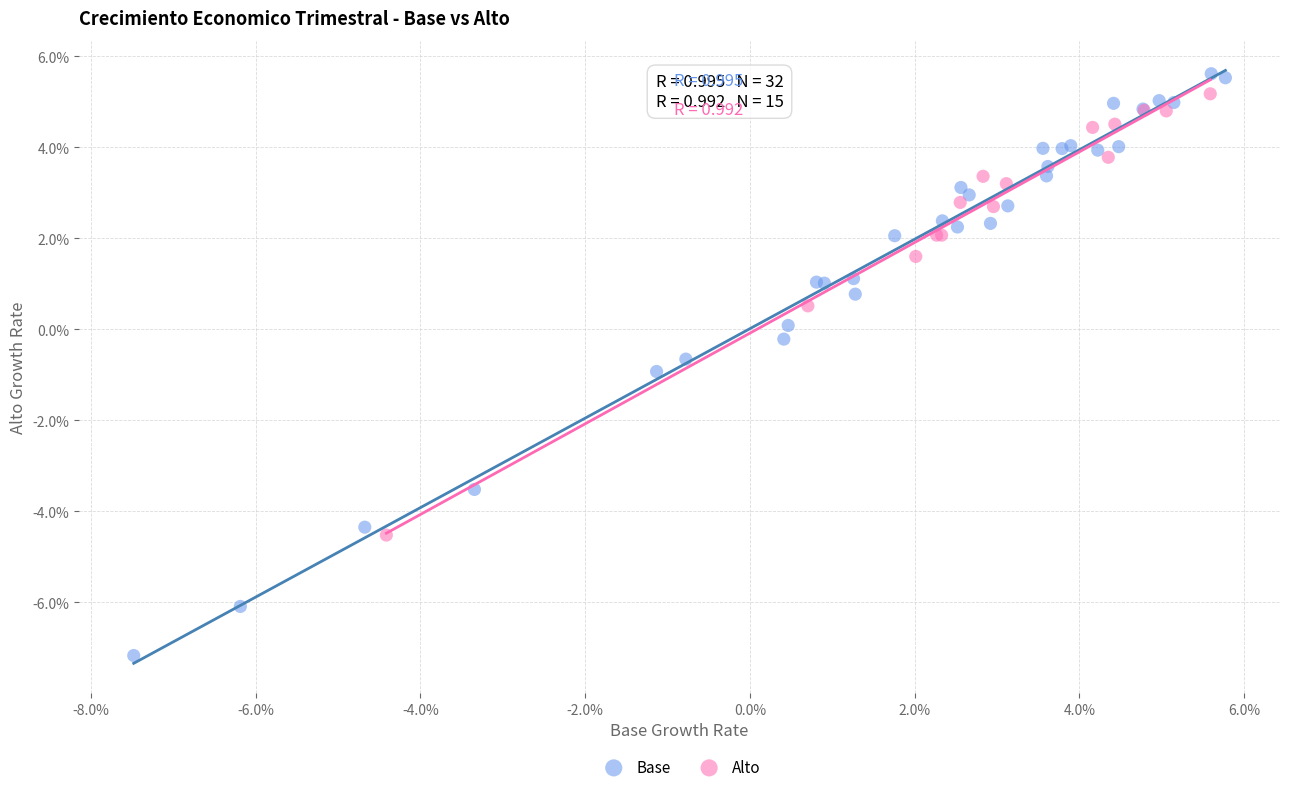

What are all the series names shown in the legend?

Base, Alto